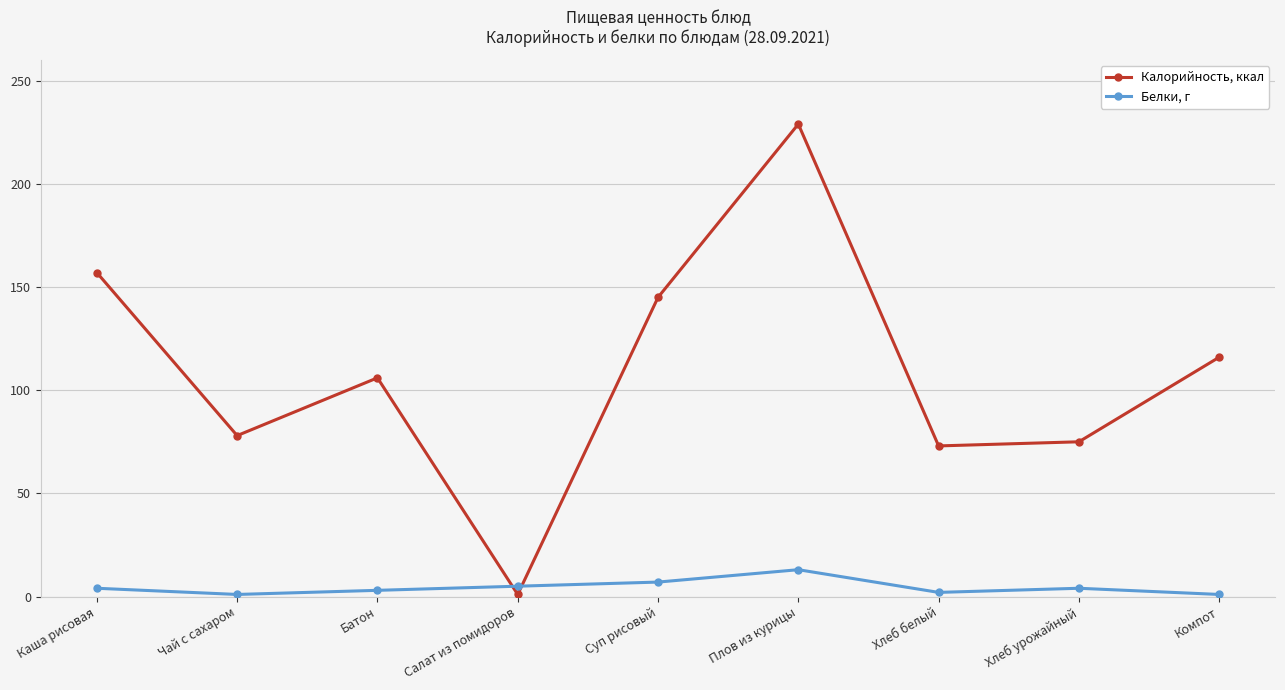

Which series ends up on top after the final intersection of Калорийность, ккал and Белки, г?

Калорийность, ккал